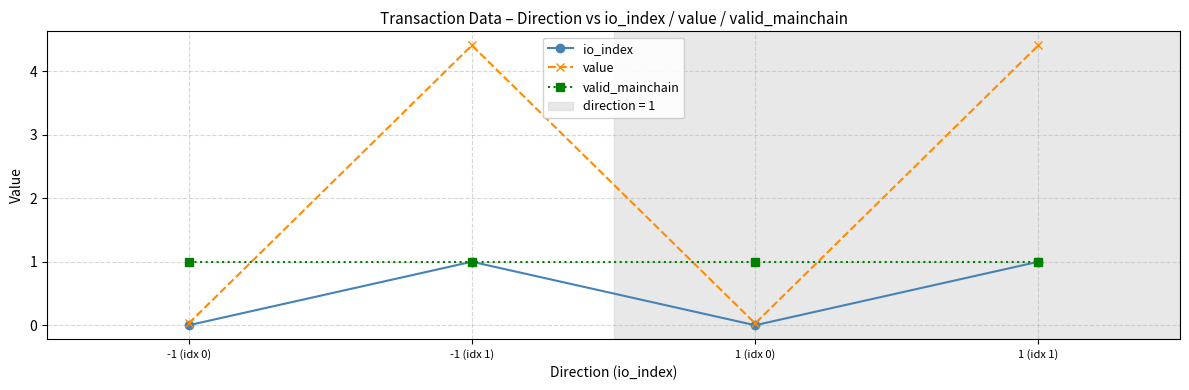

True or false: valid_mainchain has a value of 1.8 at 1 (idx 1).

False